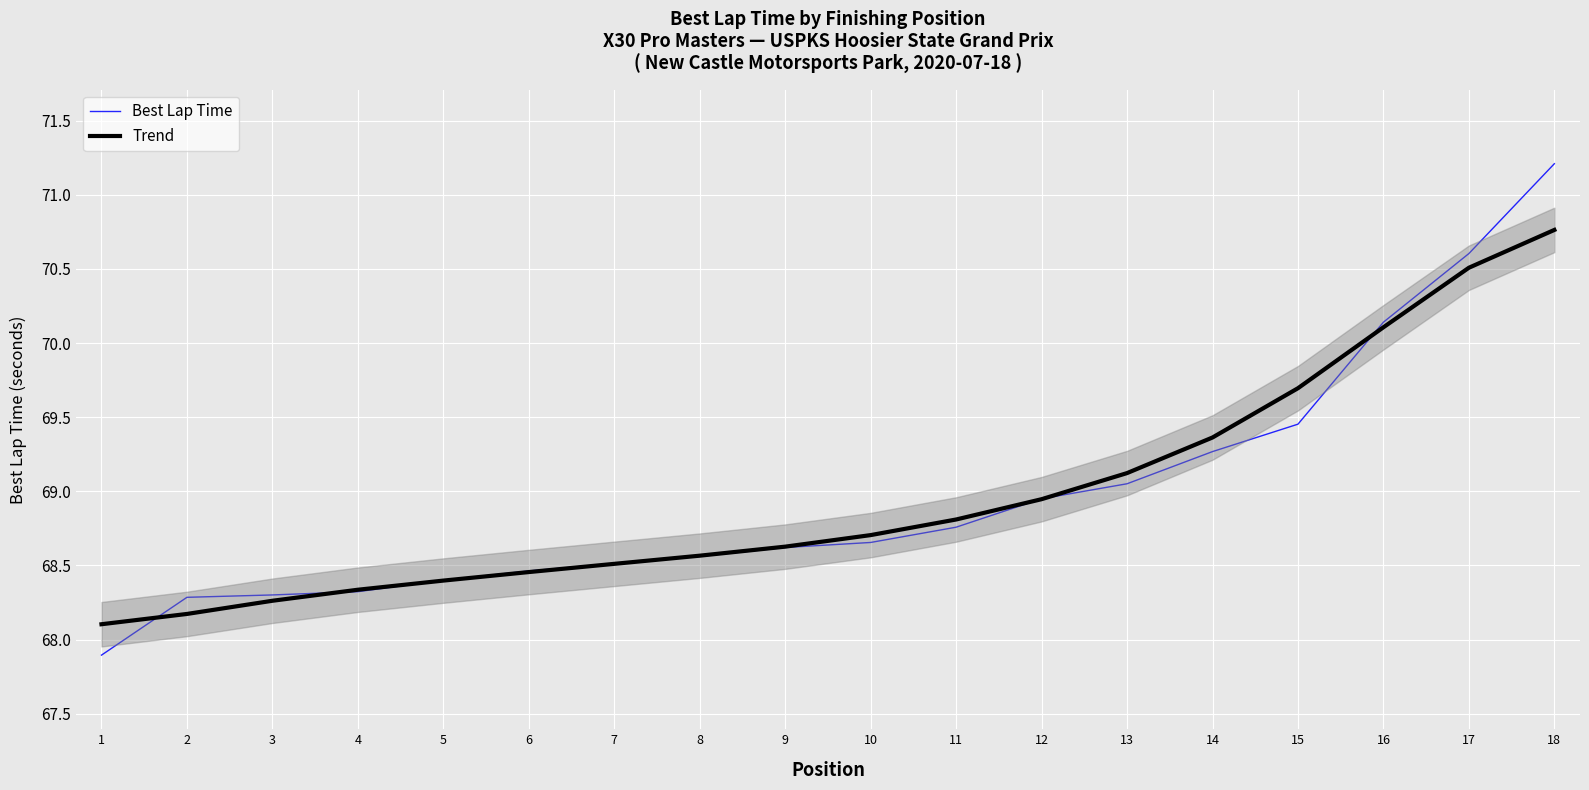

Reading left to right, list all the values displayed in this chart.

Best Lap Time: 67.9	68.3	68.3	68.3	68.4	68.5	68.5	68.6	68.6	68.7	68.8	69.0	69.1	69.3	69.5	70.1	70.6	71.2
Trend: 68.1	68.2	68.3	68.3	68.4	68.5	68.5	68.6	68.6	68.7	68.8	68.9	69.1	69.4	69.7	70.1	70.5	70.8